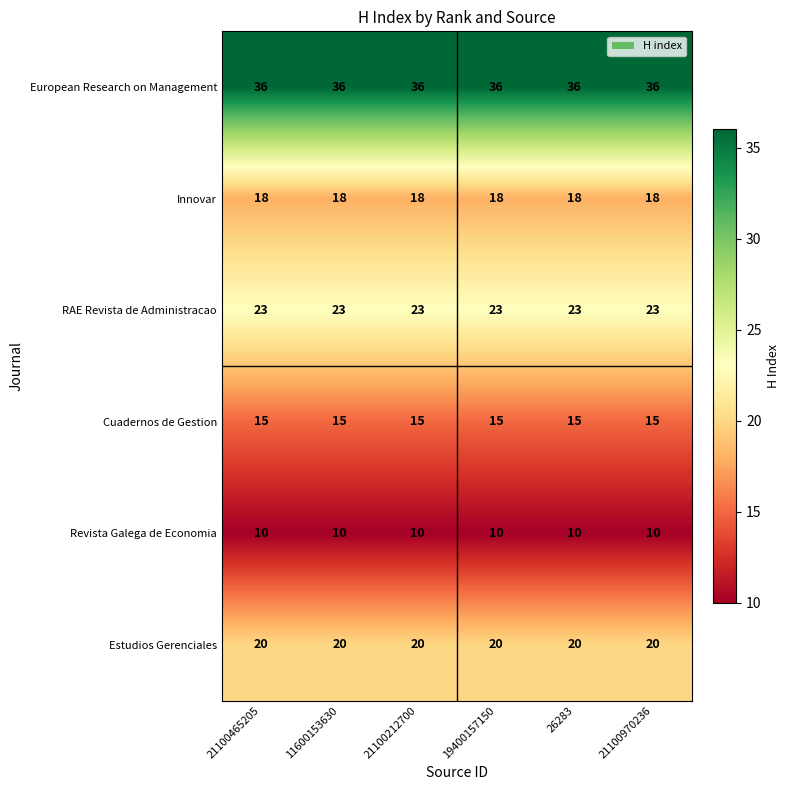

At 11600153630, list the series in order from smallest to largest.

Revista Galega de Economia, Cuadernos de Gestion, Innovar, Estudios Gerenciales, RAE Revista de Administracao, European Research on Management